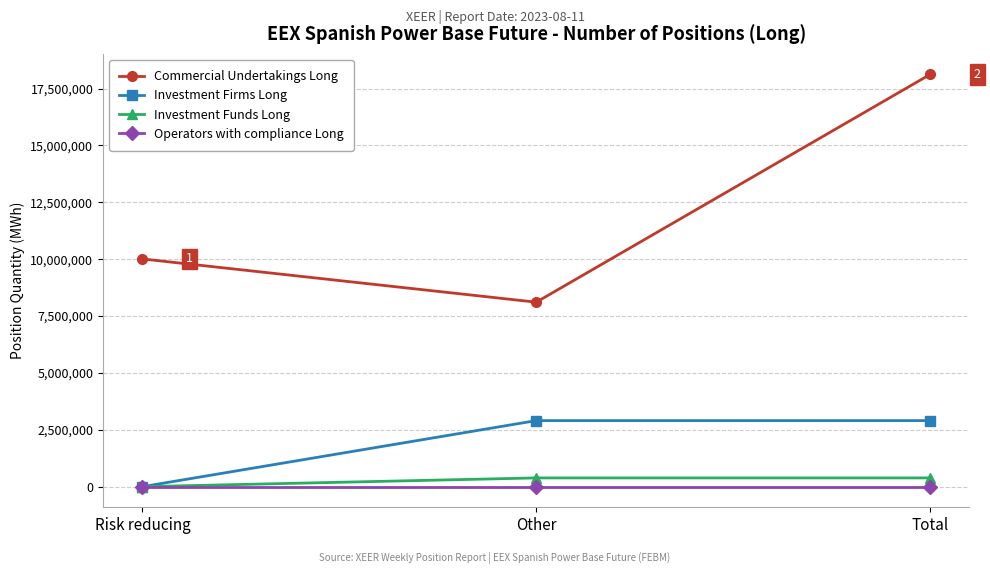

What is the label of the 2nd point from the left?

Other